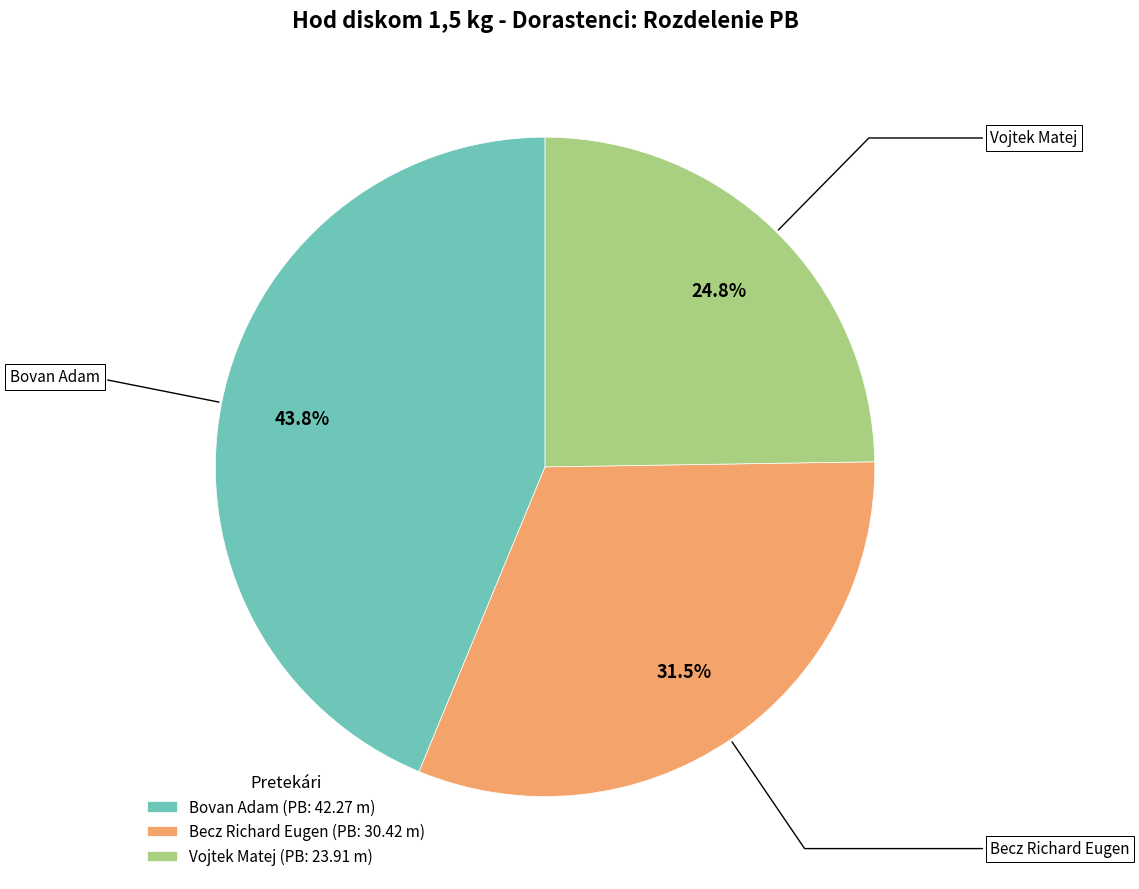

What percentage is the Bovan Adam slice, to the nearest percent?

44%